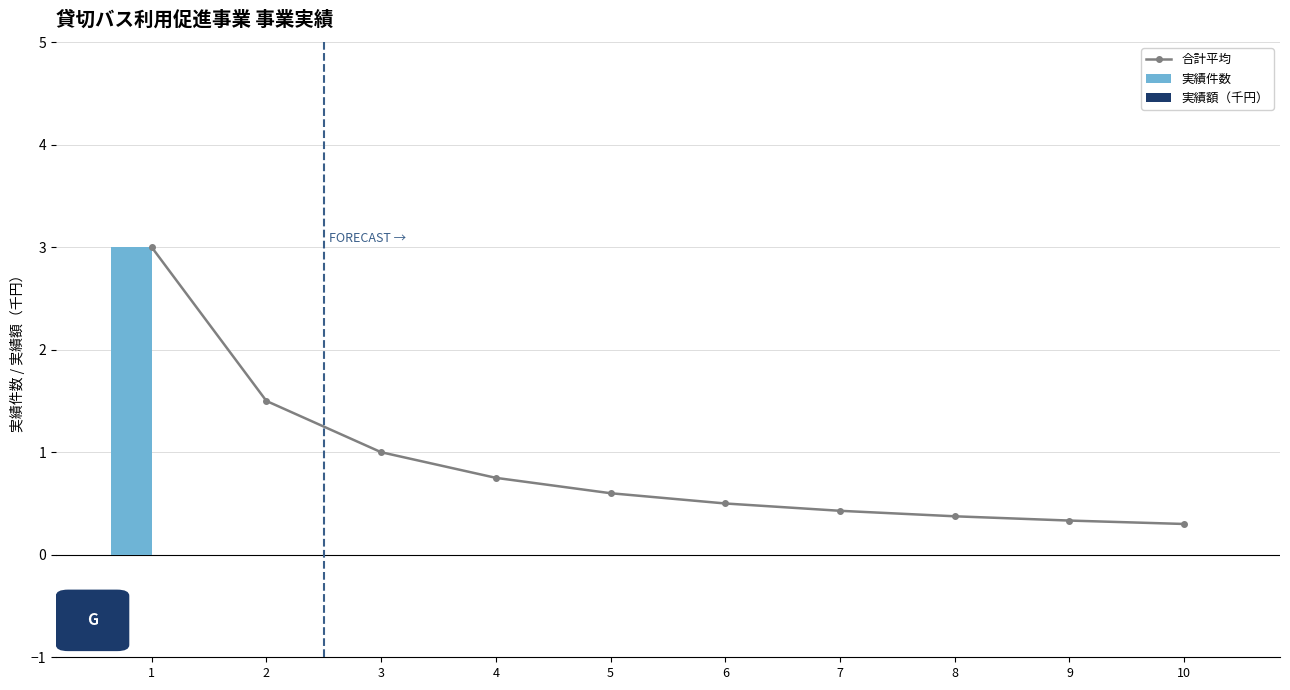

What are all the series names shown in the legend?

合計平均, 実績件数, 実績額（千円）